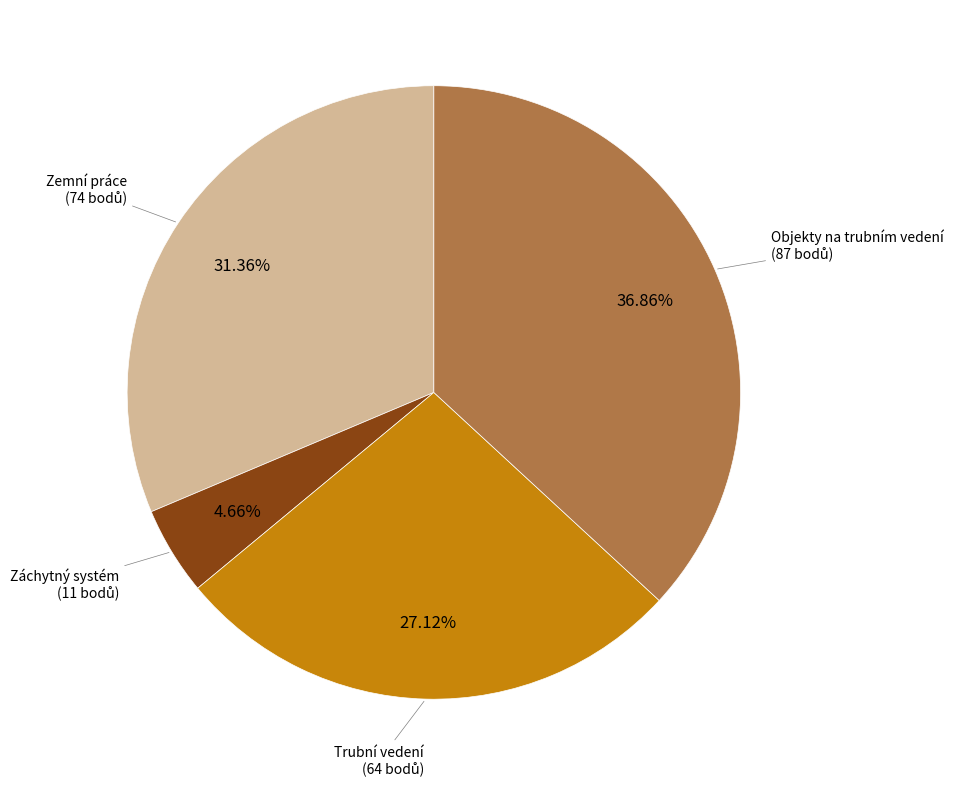

Is there any slice that represents more than half of the pie?

No